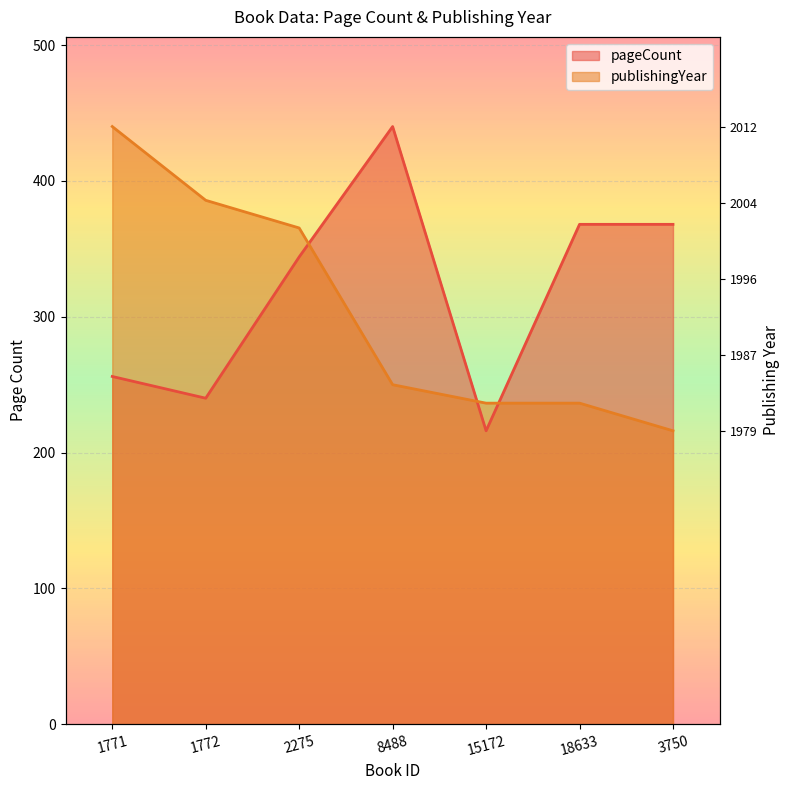

How many lines are shown in the chart?

2